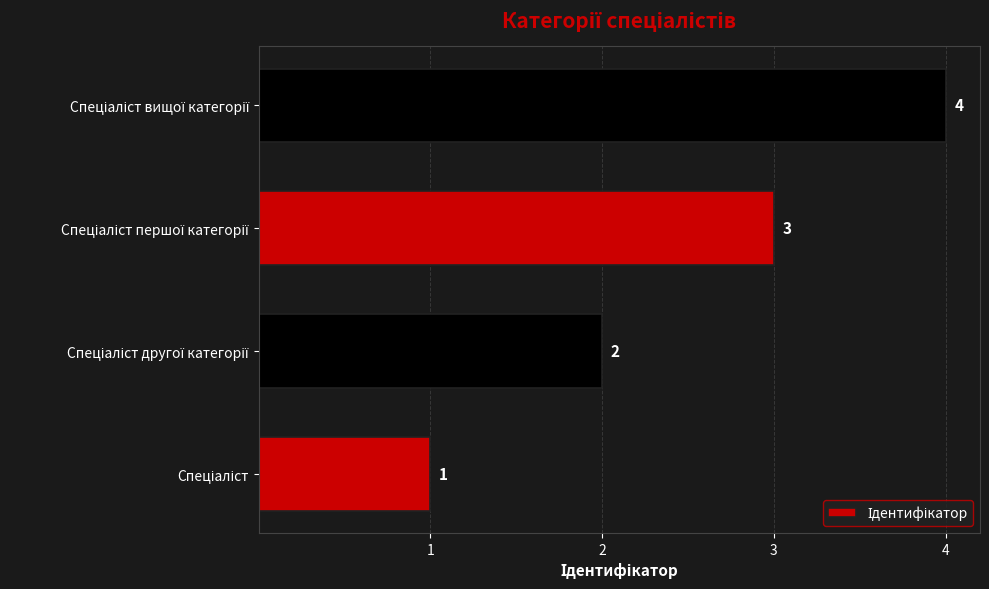

How many values are between 2 and 4?

3